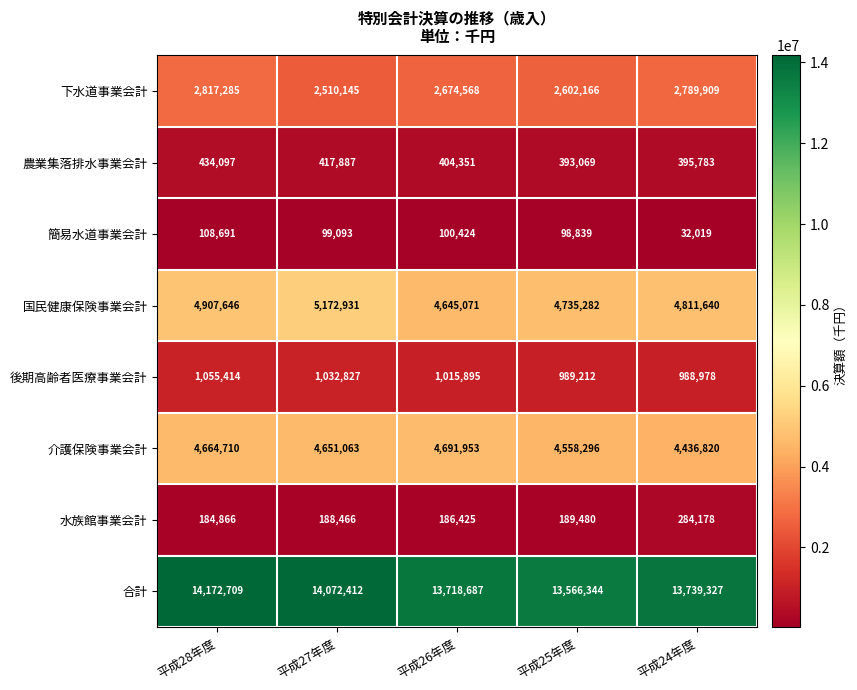

The value of 合計 at 平成27年度 is 6480756. True or false?

False